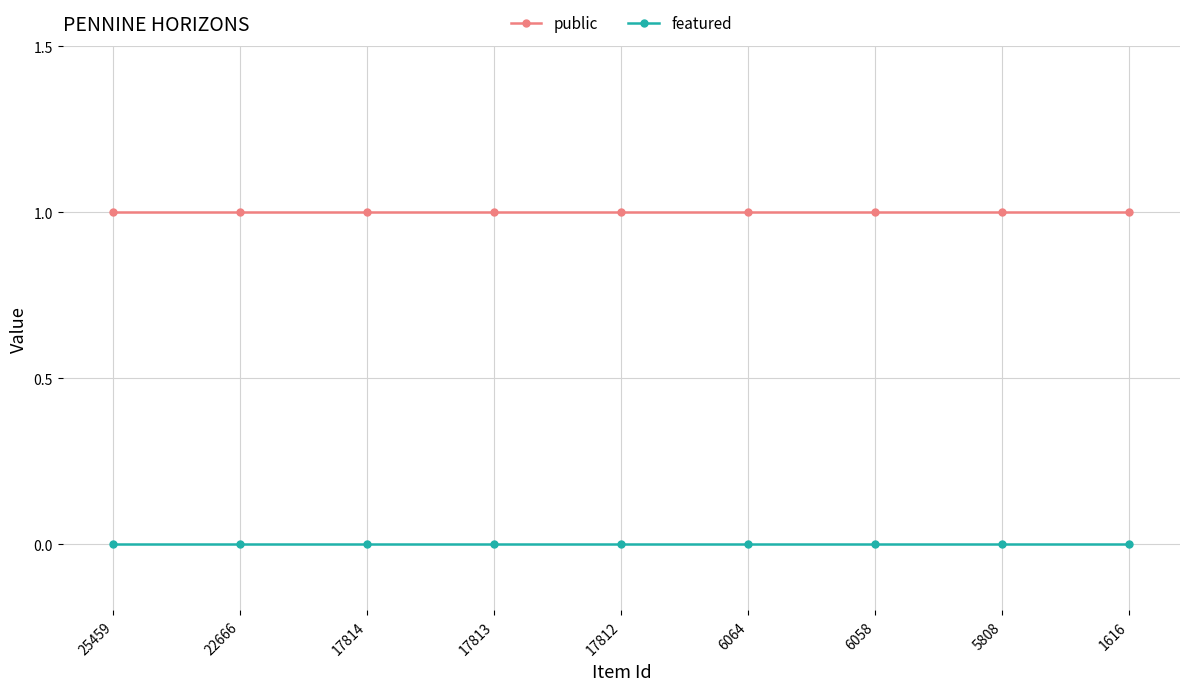

Read the public value at 17813.

1